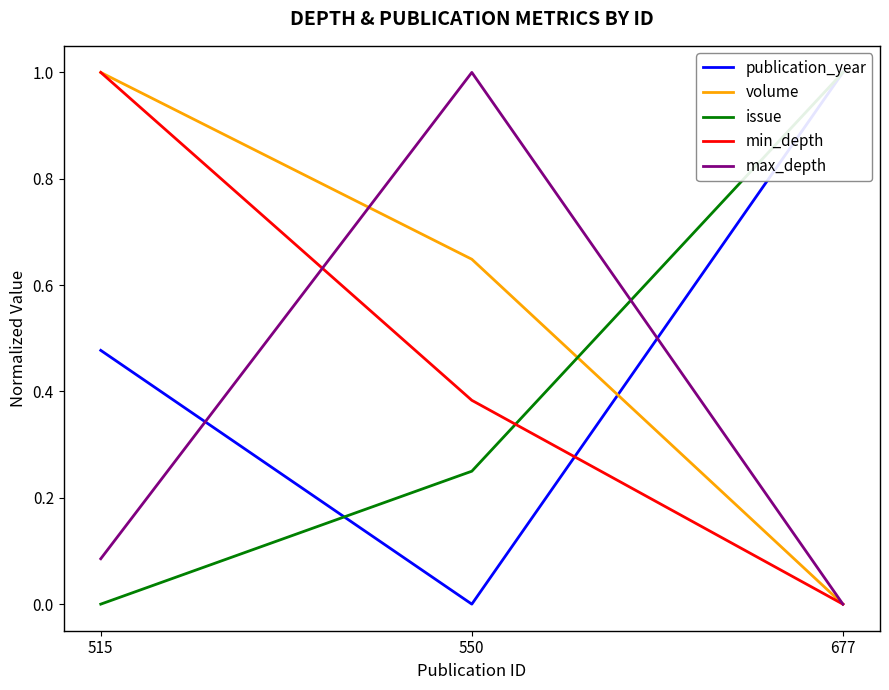

How many data points in max_depth are above 0?

2